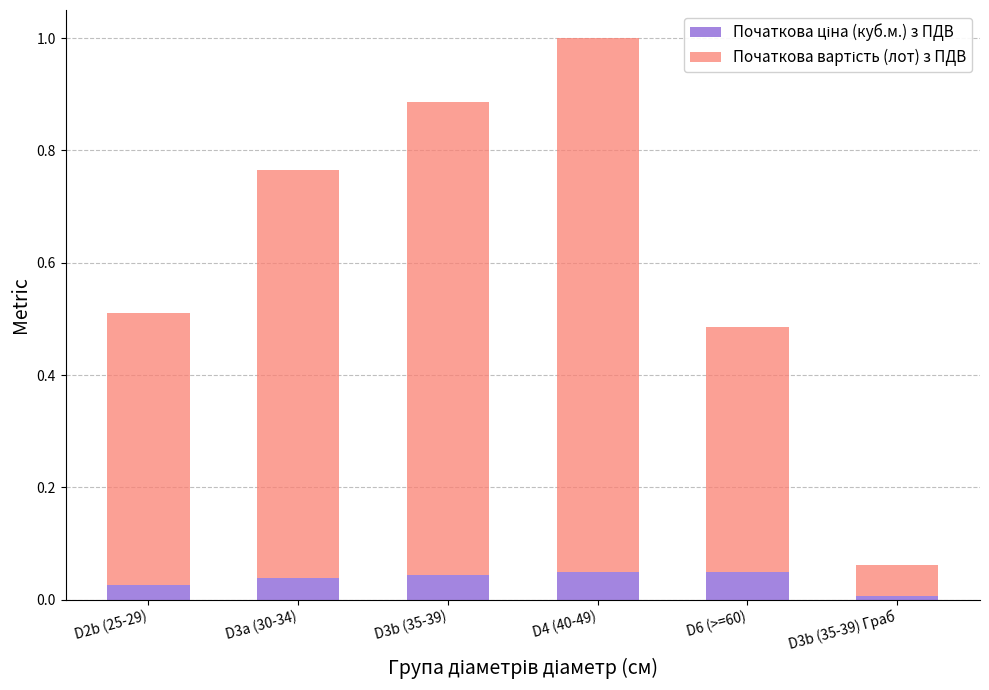

At which category is the sum across all series the highest?

D4 (40-49)